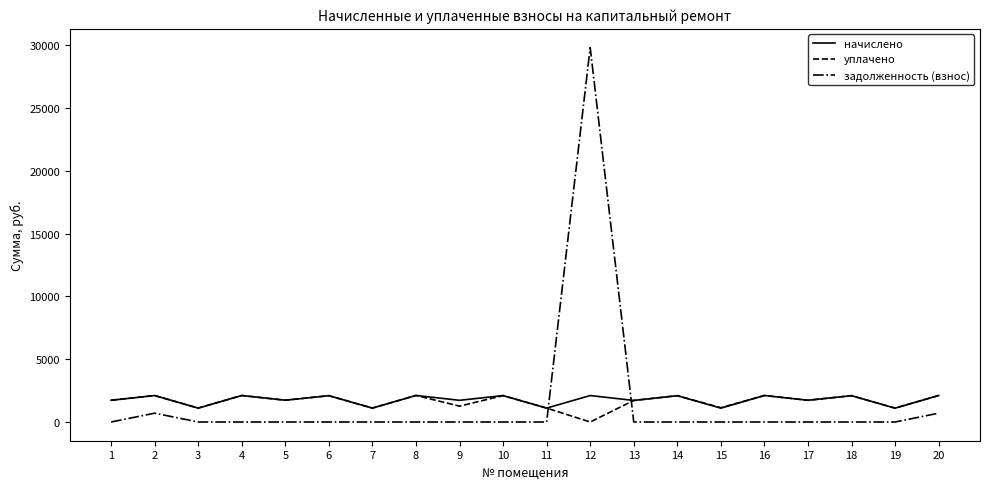

What is the total value across all series at 14?

4188.4